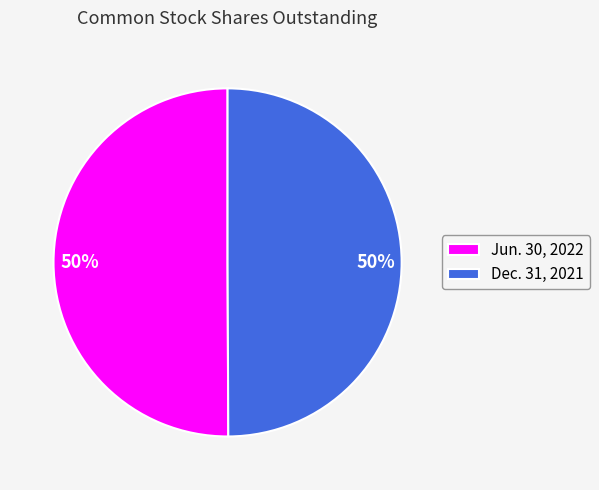

How many slices are in this pie chart?

2